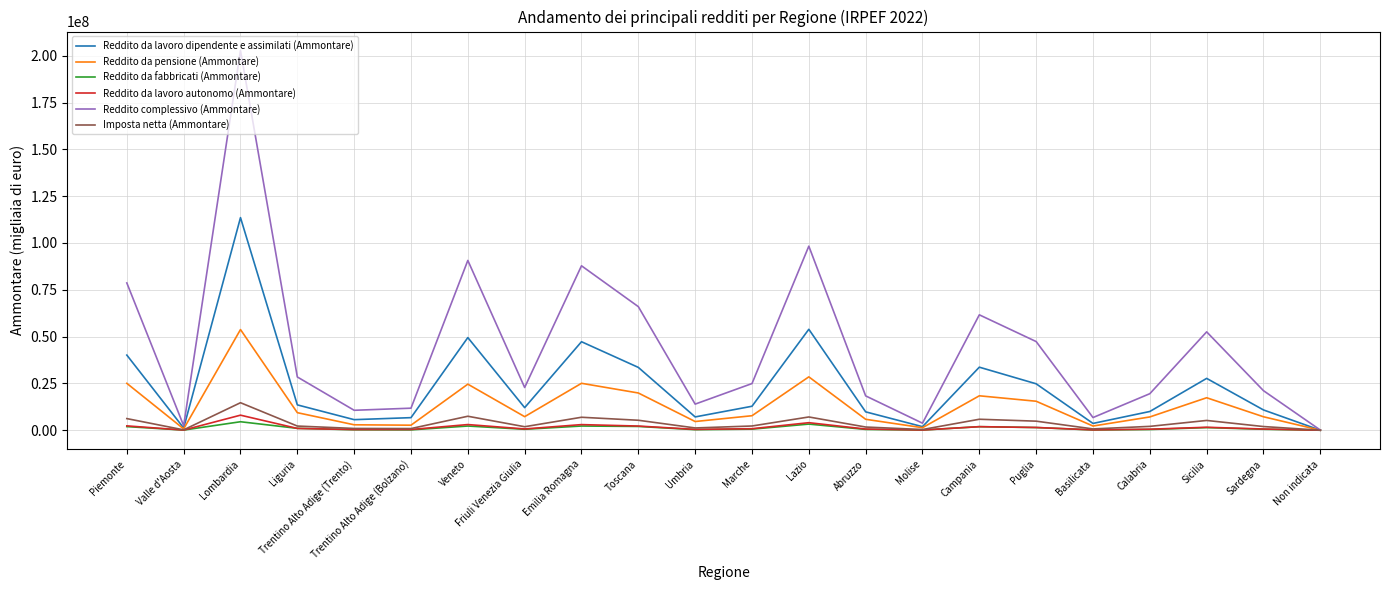

Which series has the largest total across all categories?

Reddito complessivo (Ammontare)